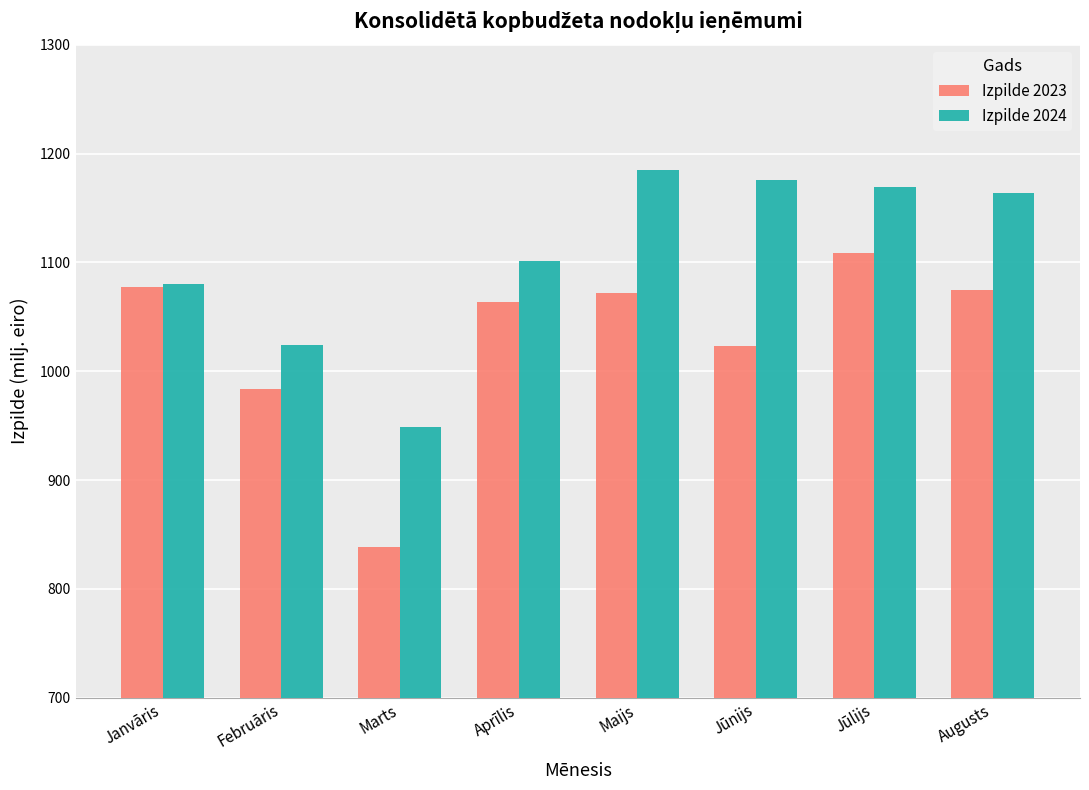

At which label does Izpilde 2024 reach its peak?

Maijs